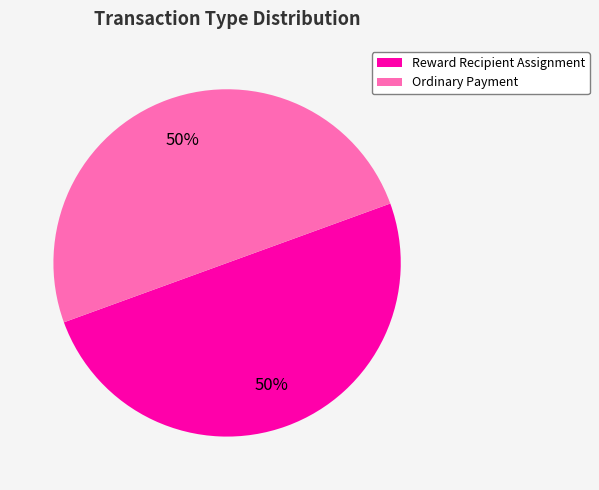

Is the sum of Ordinary Payment and Reward Recipient Assignment greater than half?

Yes